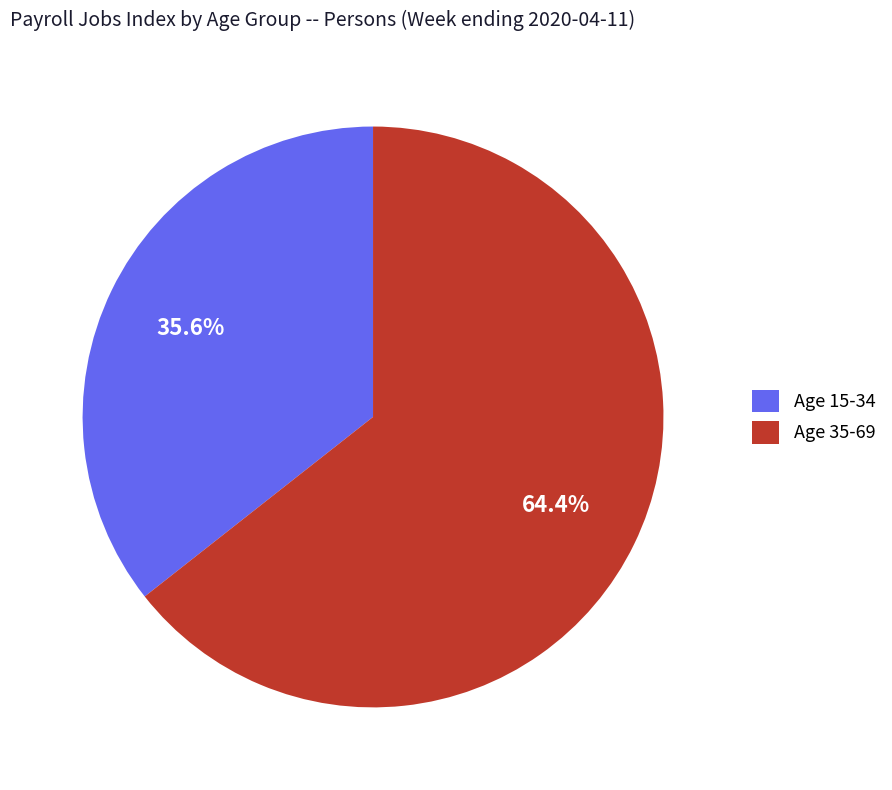

Which slice is the largest?

Age 35-69